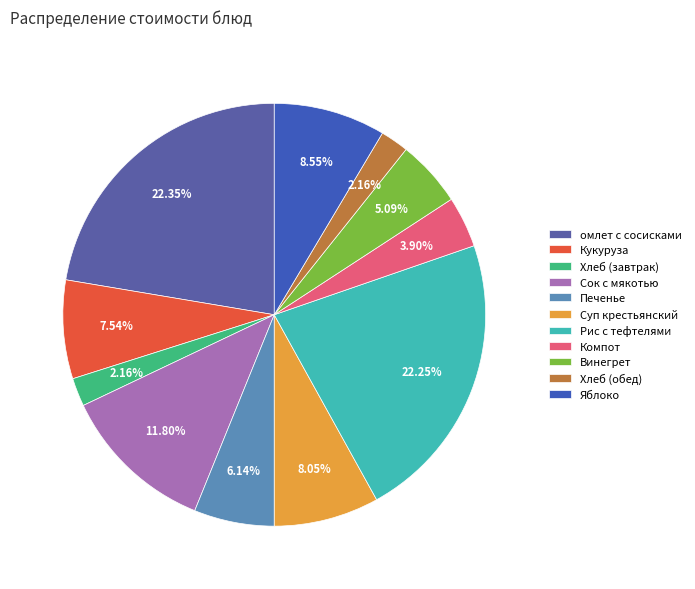

To the nearest percent, what is the combined percentage of Хлеб (обед) and Винегрет?

7%